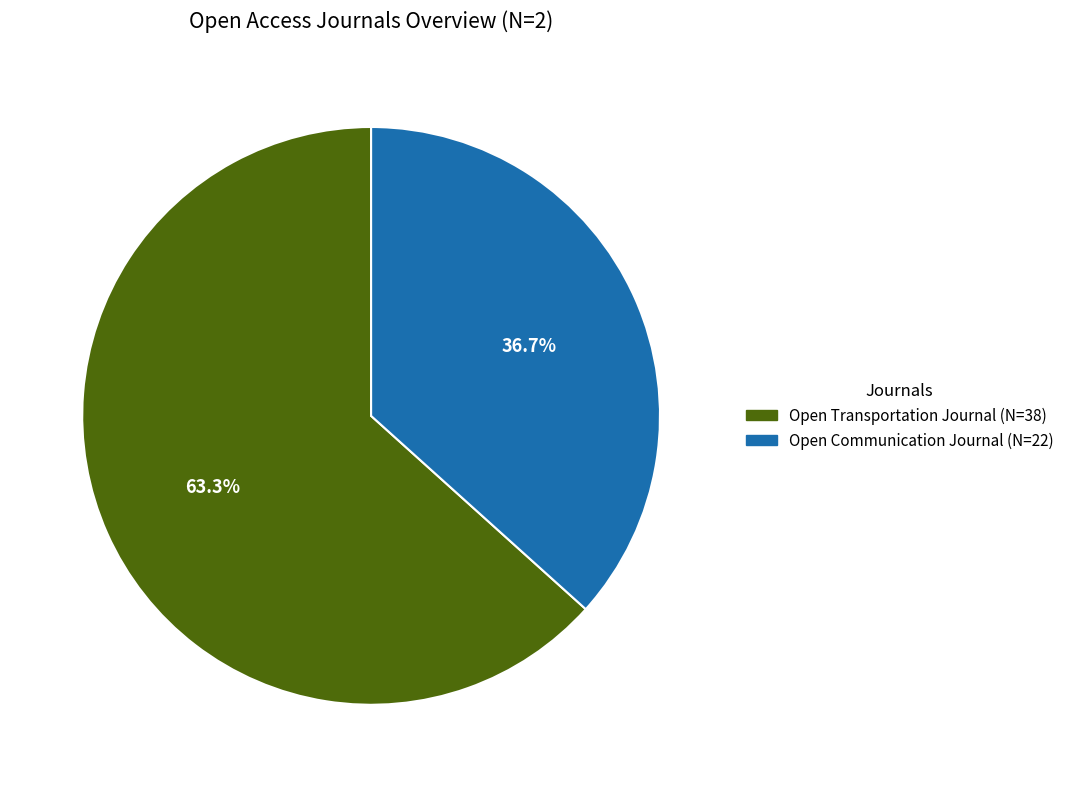

To the nearest percent, what percentage of the pie is Open Transportation Journal?

63%